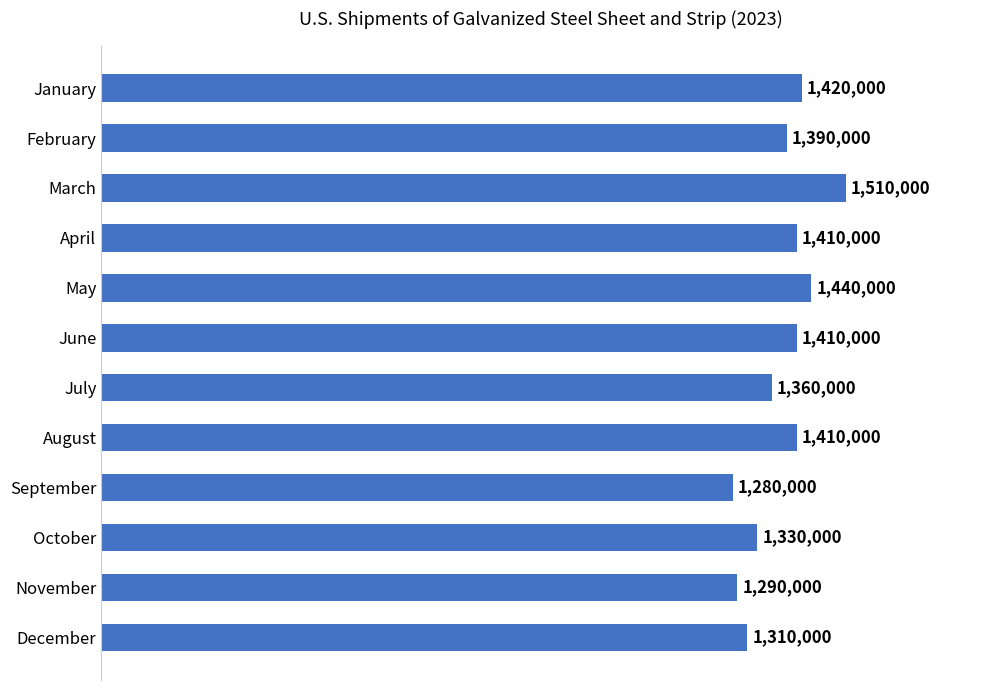

Count the number of categories in the chart.

12